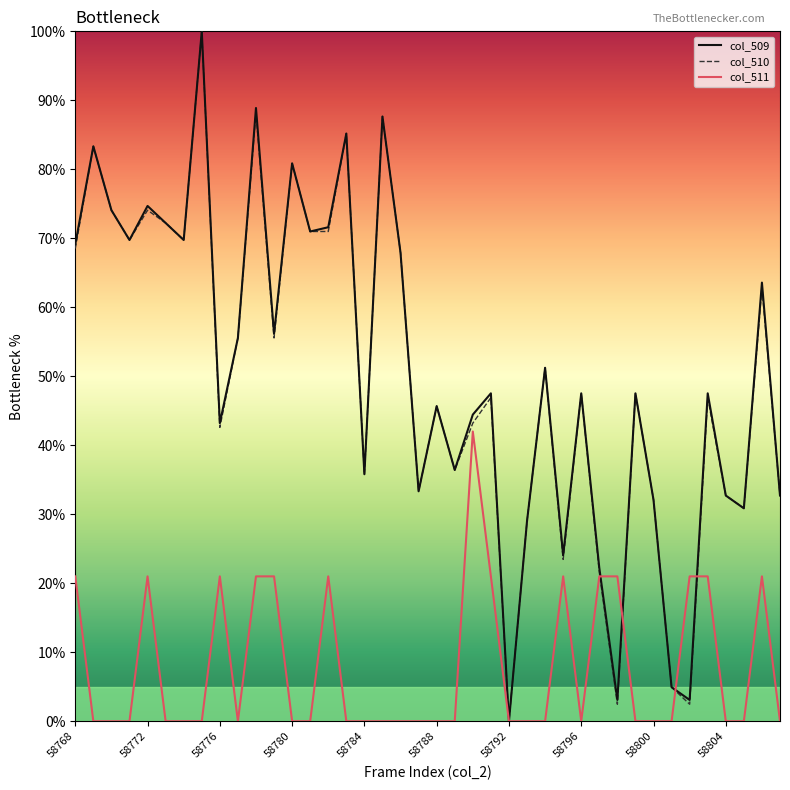

What is the maximum value shown in the chart?

100.0